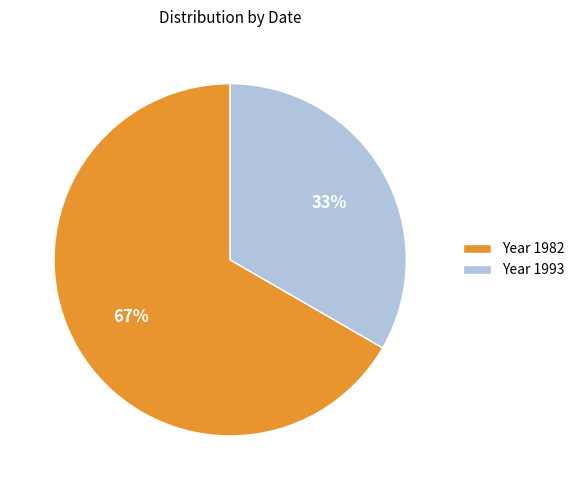

Does Year 1982 represent more than half of the total?

Yes